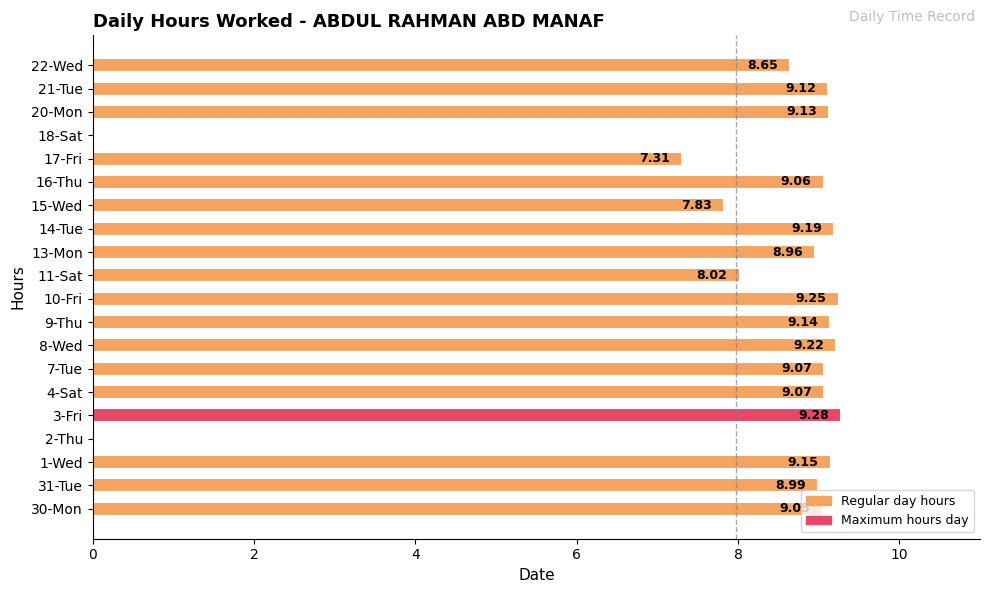

Between 2-Thu and 11-Sat, which is larger?

11-Sat